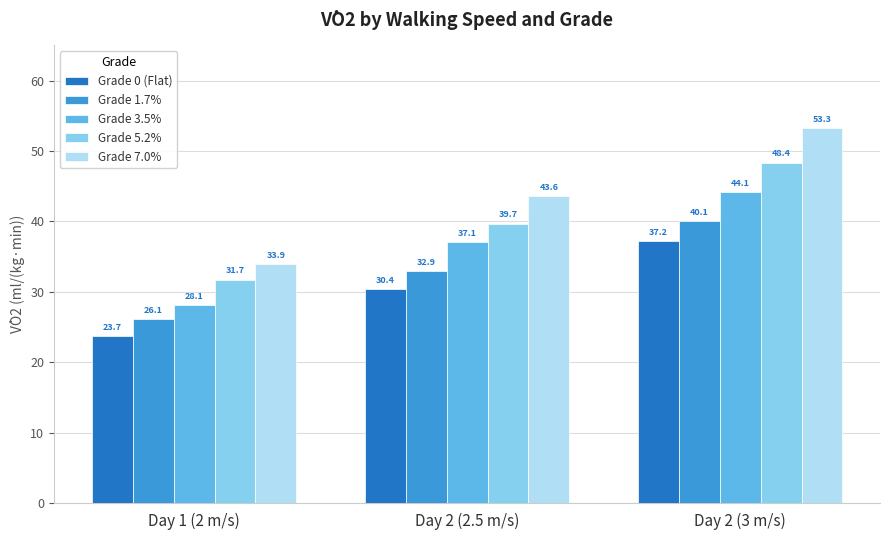

At which label does Grade 7.0% first exceed 43?

Day 2 (2.5 m/s)